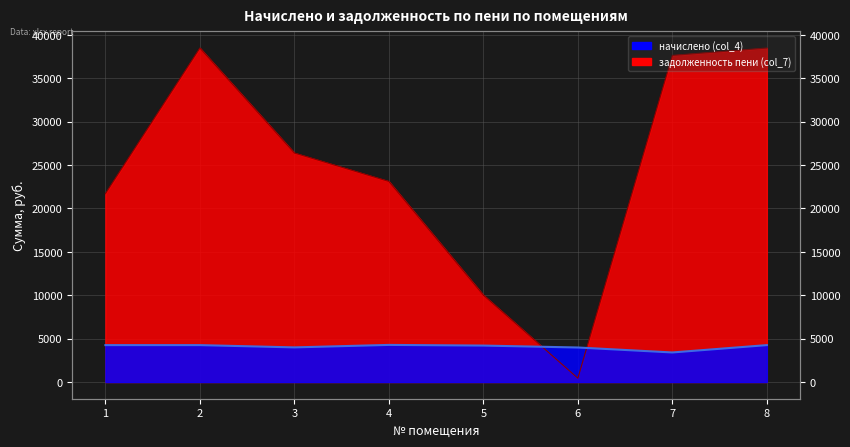

What is the value of the начислено (col_4) point at the 6th from the left?

3978.0